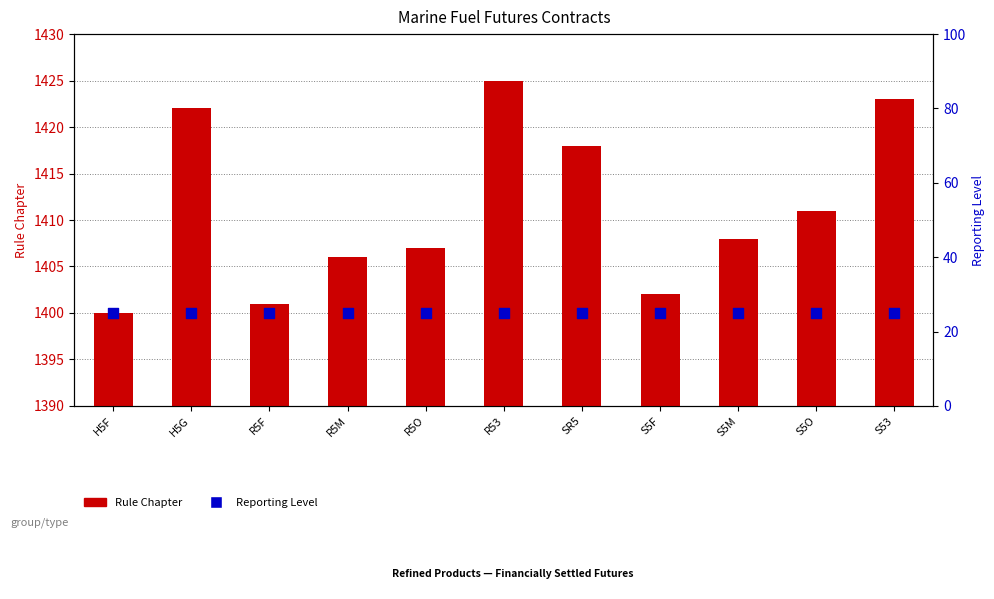

Which series has the largest total across all categories?

Rule Chapter